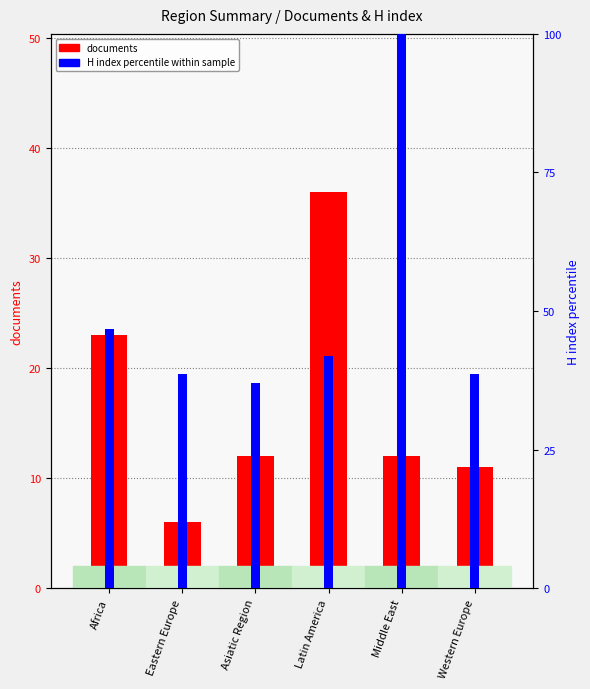

What is the sum of the documents values at Asiatic Region and Africa?

35.0